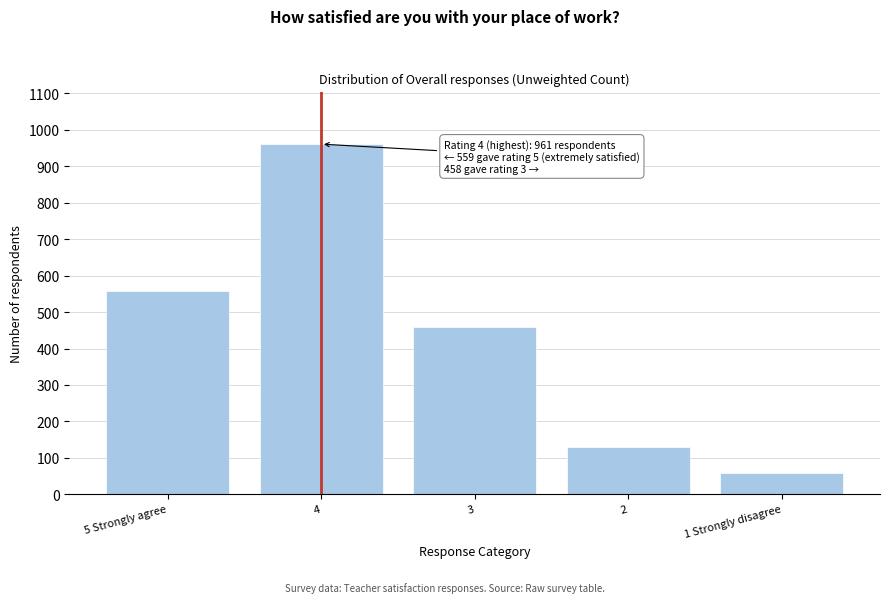

Reading left to right, list all the values displayed in this chart.

5 Strongly agree=559	4=961	3=458	2=131	1 Strongly disagree=58